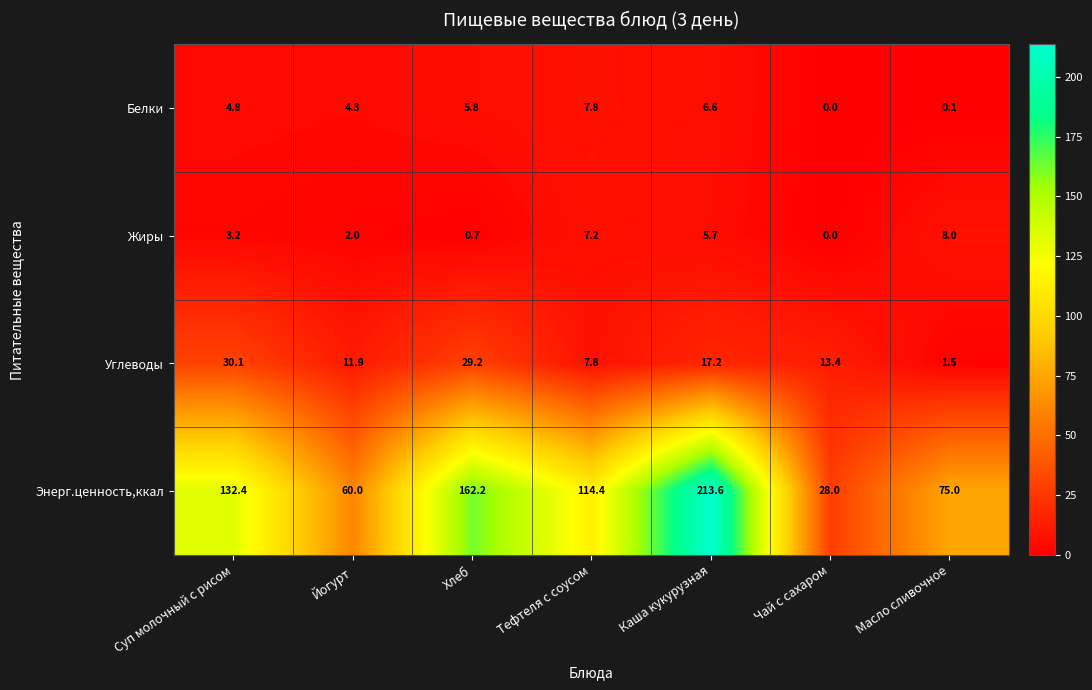

Which category has the lowest value across all series?

Чай с сахаром